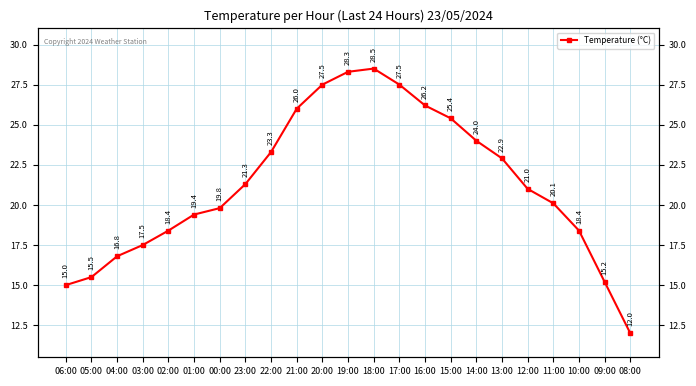

Which has a higher value, 22:00 or 11:00?

22:00